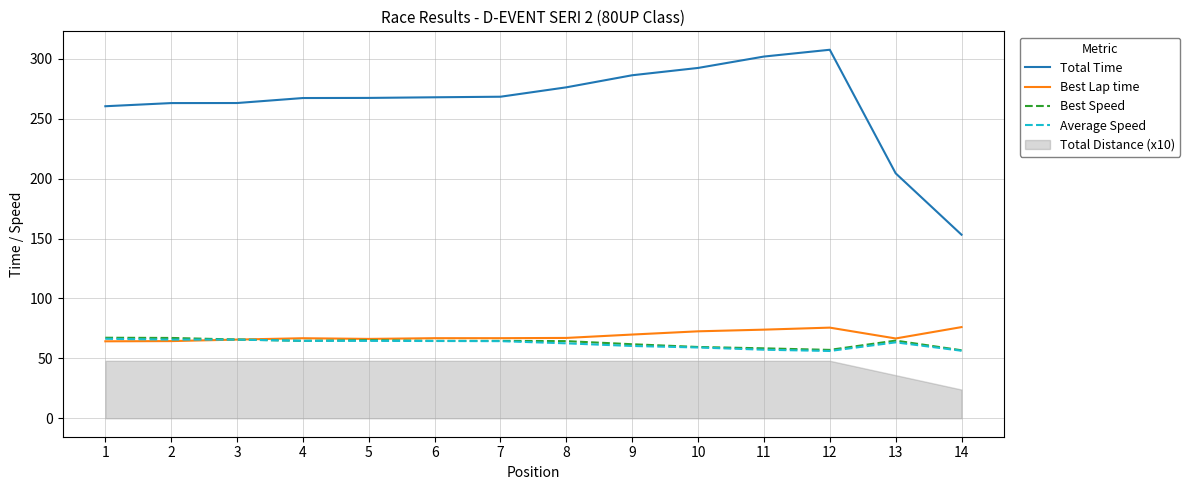

At how many categories does at least one series exceed 118?

14